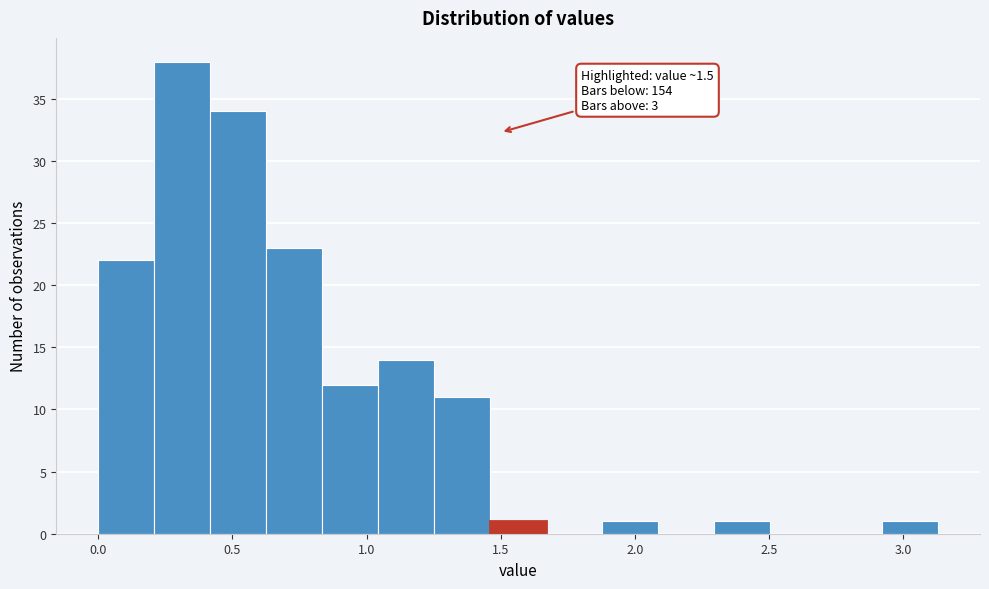

Which range on the x-axis has the tallest bar?

0.20 to 0.40